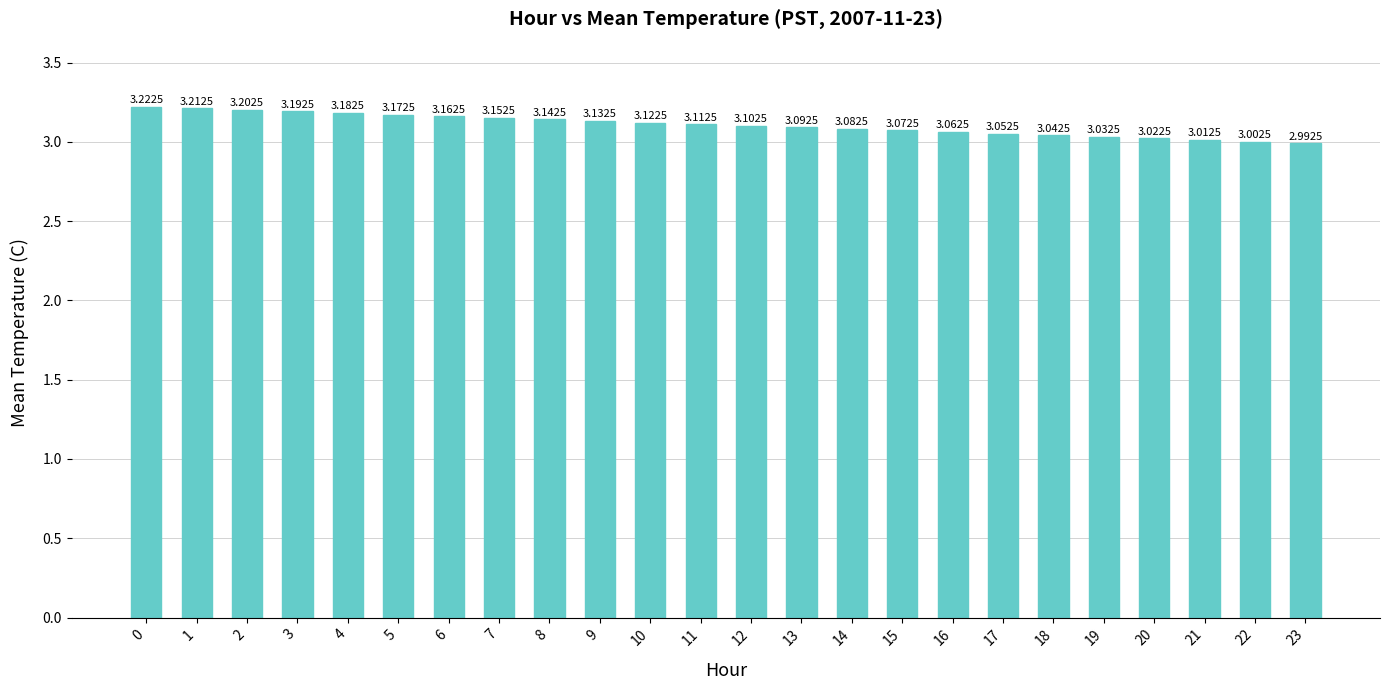

List the labels in order of value, largest first.

0, 1, 2, 3, 4, 5, 6, 7, 8, 9, 10, 11, 12, 13, 14, 15, 16, 17, 18, 19, 20, 21, 22, 23